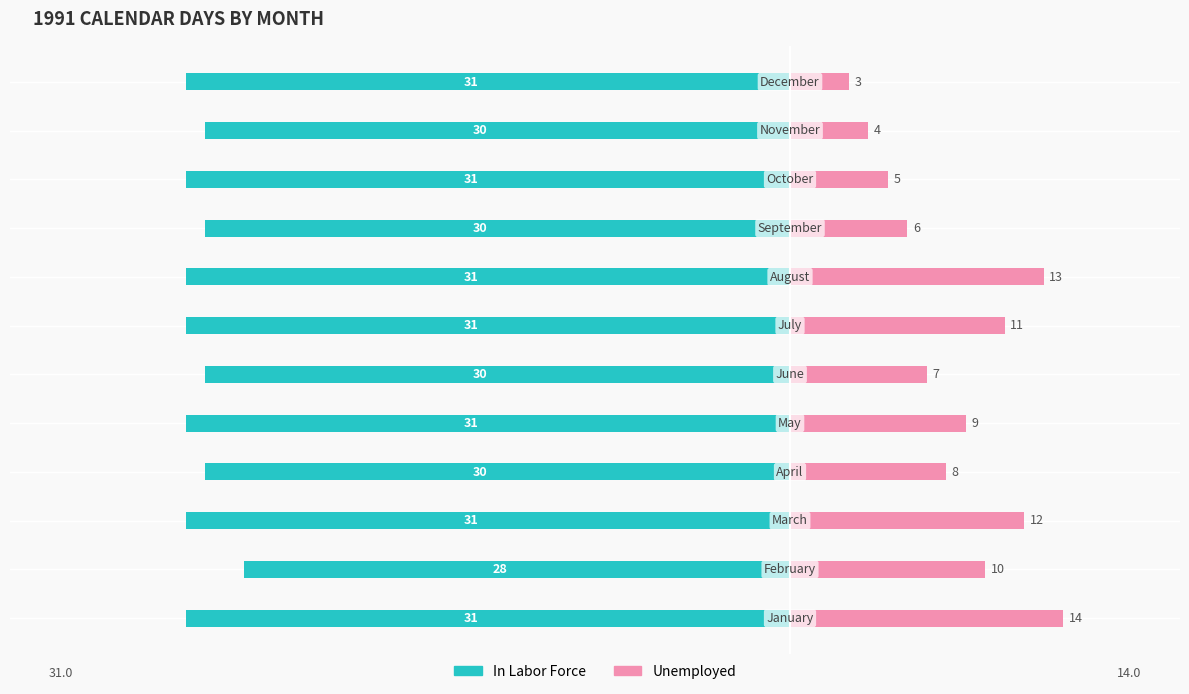

What is the value of the In Labor Force bar at the 7th from the left?

-31